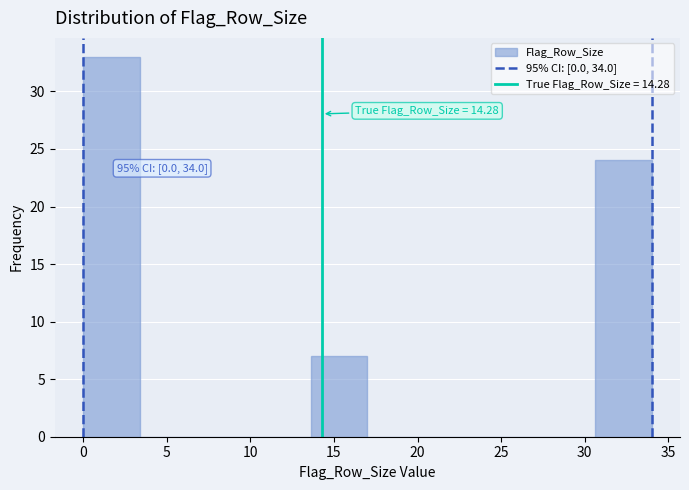

Which range on the x-axis has the tallest bar?

0.0 to 3.4